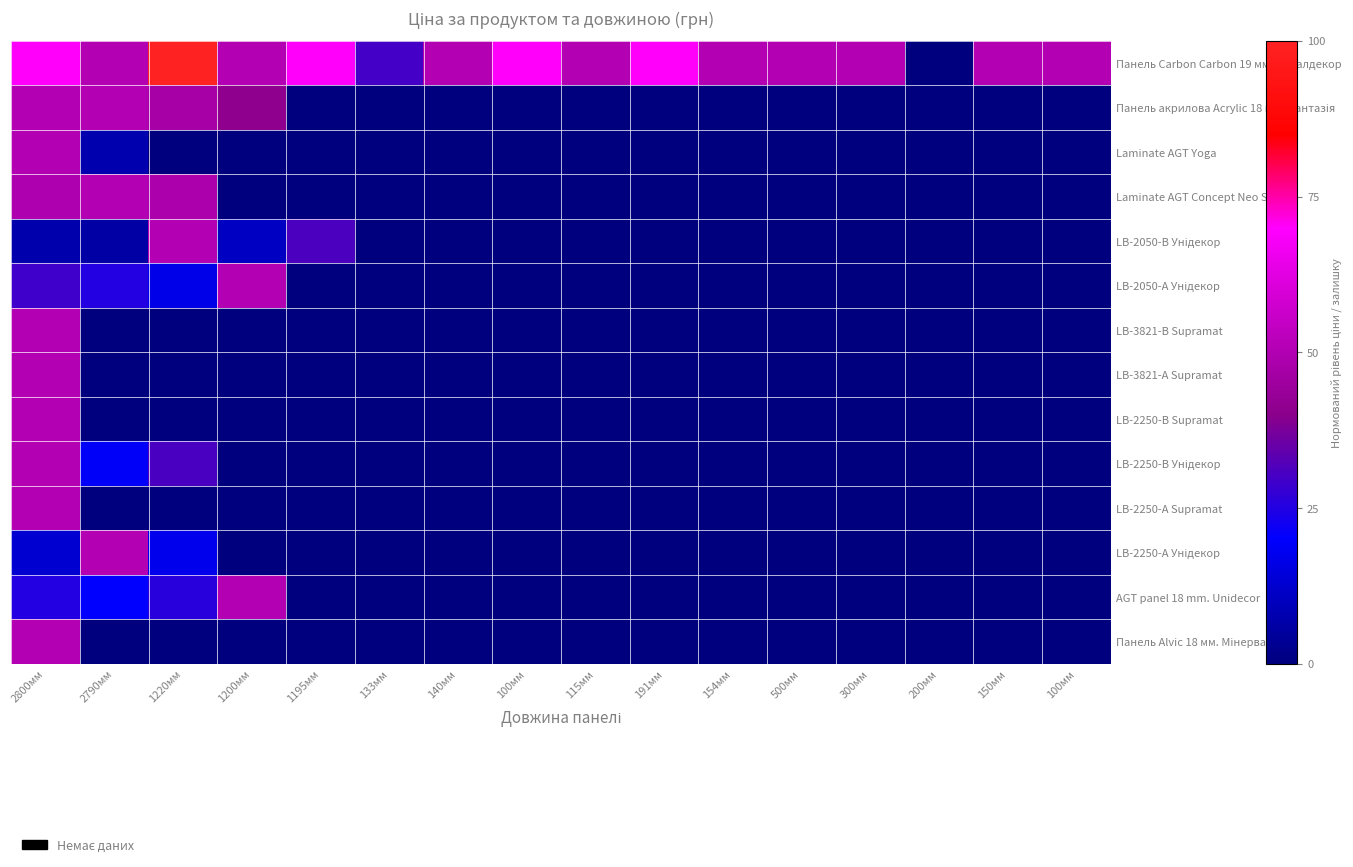

Which series changed the most between 2790мм and 1200мм?

Laminate AGT Concept Neo Series